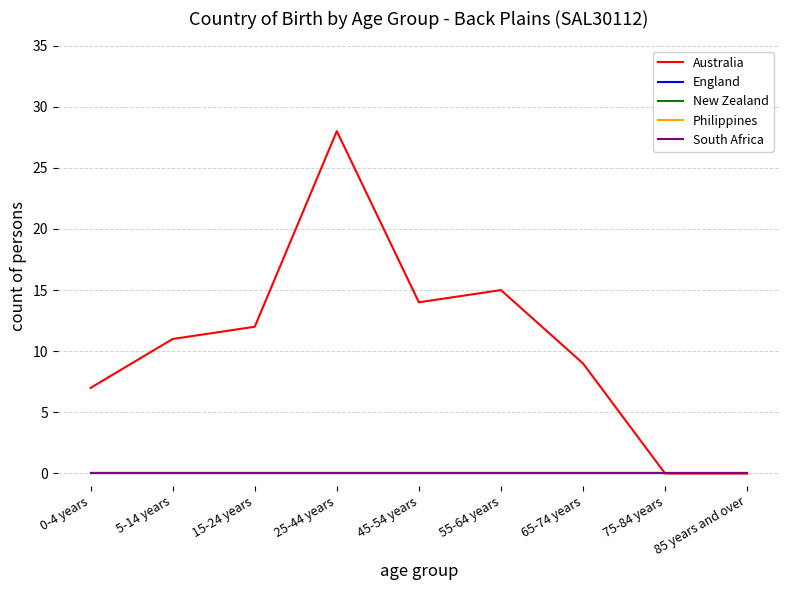

What is the maximum value shown in the chart?

28